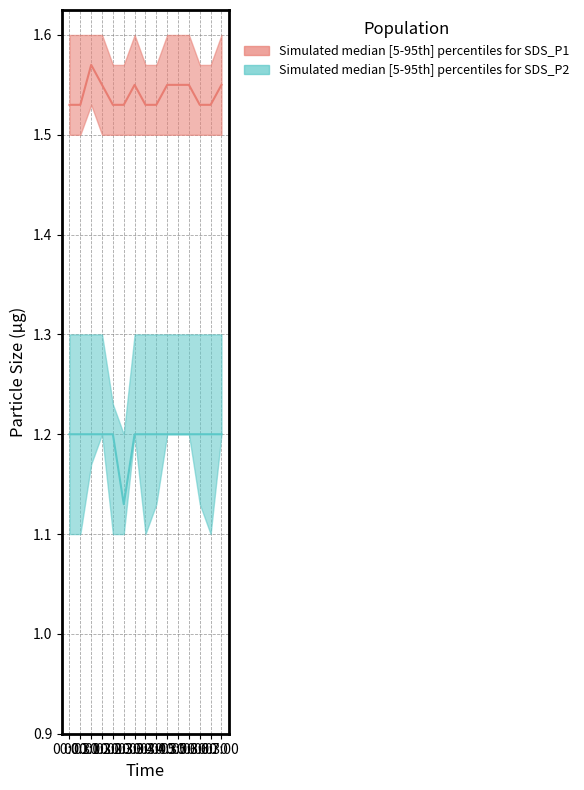

What position from the right is 04:30?

6